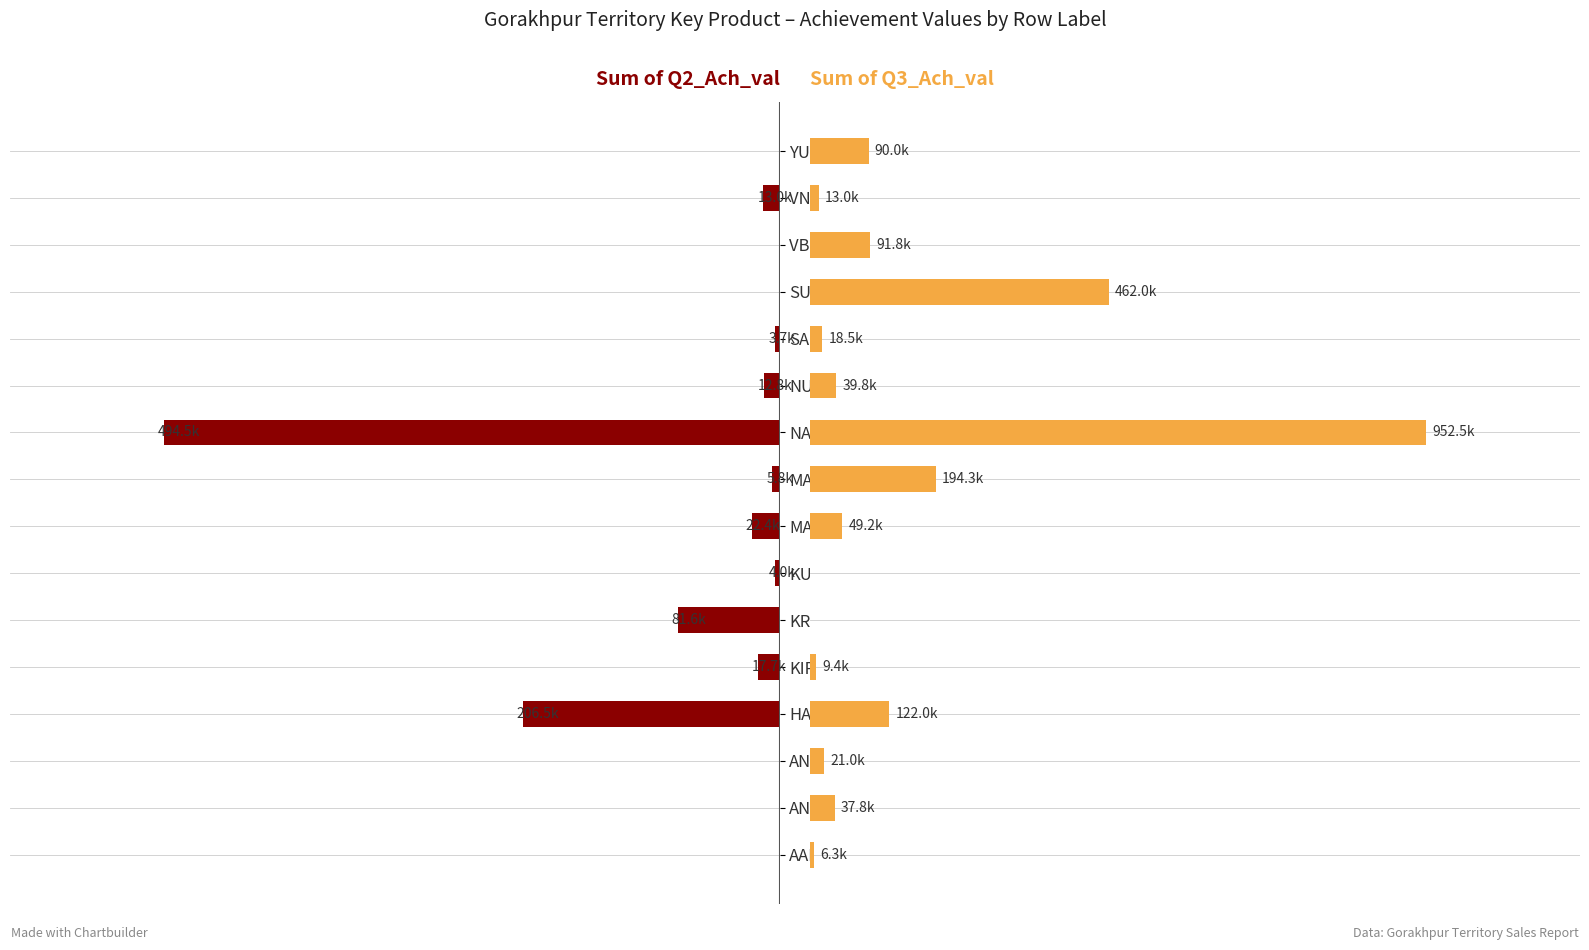

What is the difference between the Sum of Q2_Ach_val values at KUHU and KIRTI?

13700